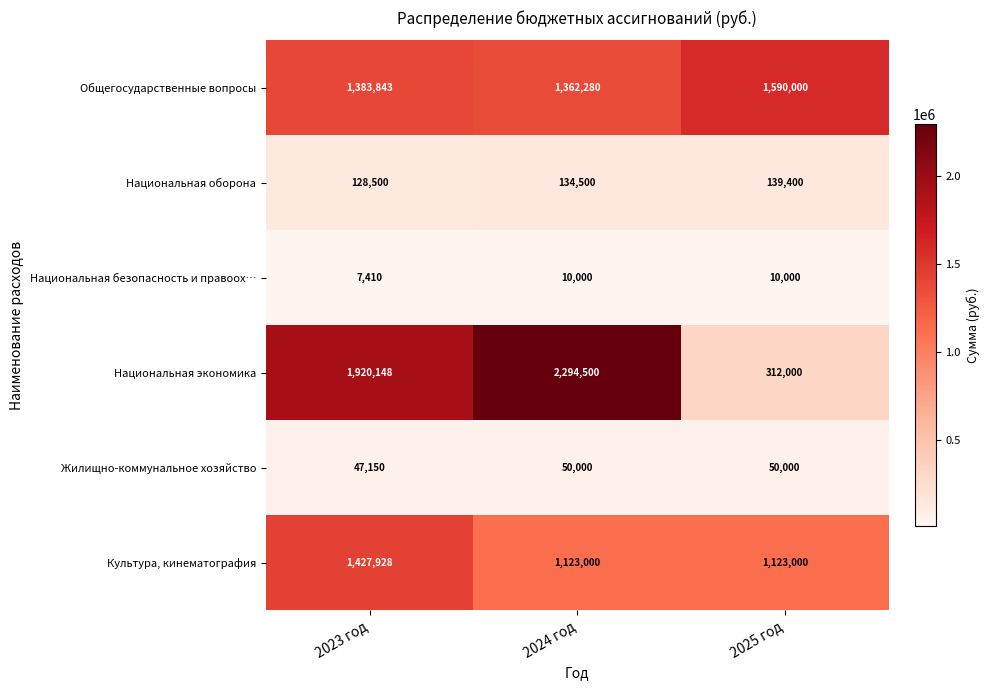

List the series in order of their peak value, lowest first.

Национальная безопасность и правоох…, Жилищно-коммунальное хозяйство, Национальная оборона, Культура, кинематография, Общегосударственные вопросы, Национальная экономика